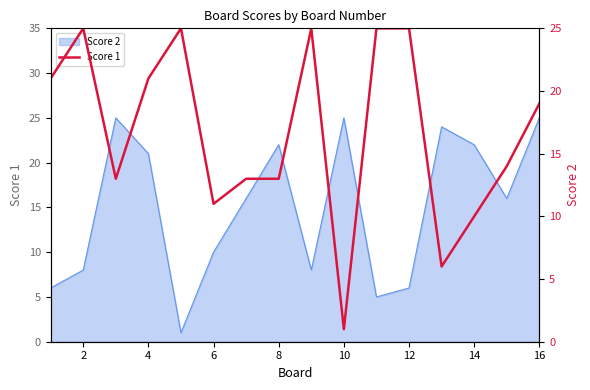

Reading right to left, extract all data points from this chart.

19	14	10	6	25	25	1	25	13	13	11	25	21	13	25	21